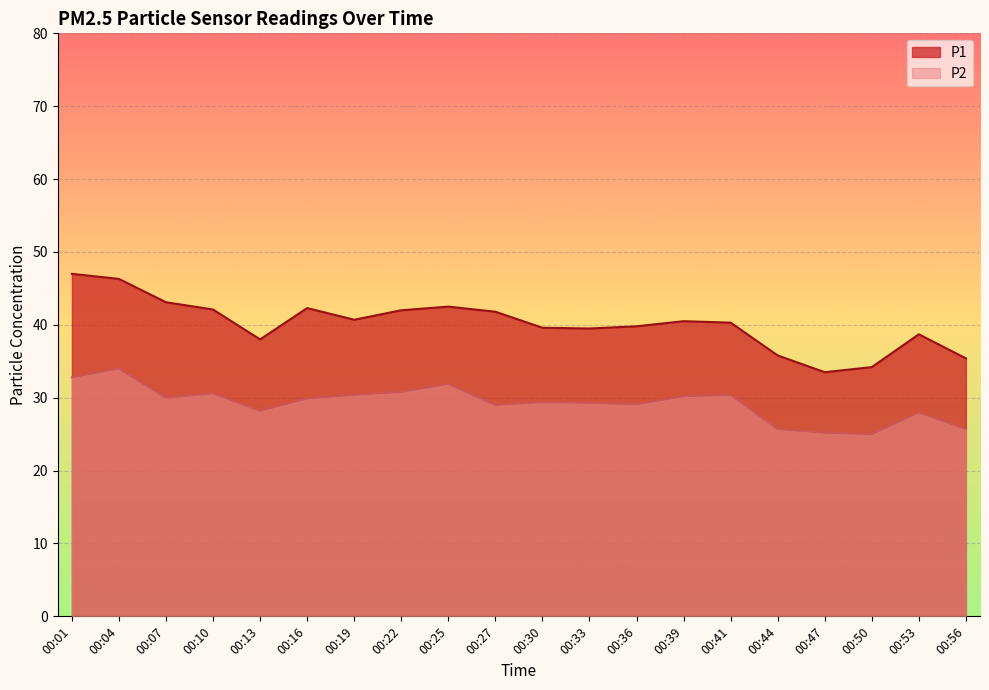

At 00:16, list the series in order from largest to smallest.

P1, P2